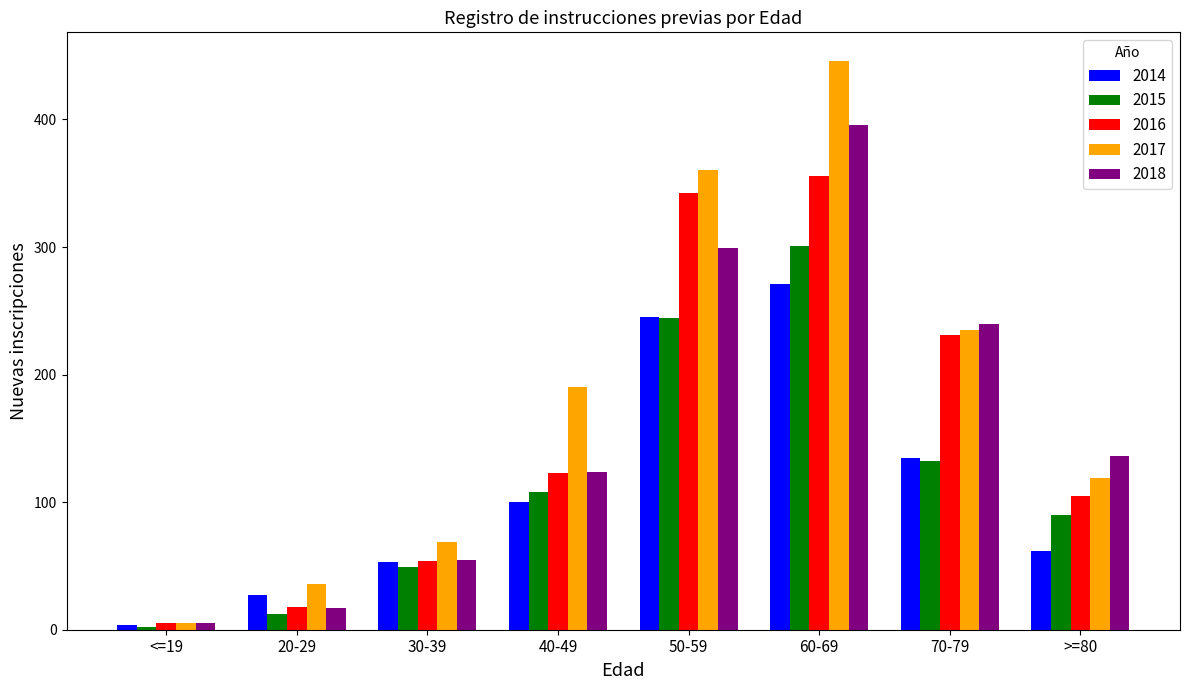

Reading left to right, what are all the values shown in this chart?

2014: 4	27	53	100	245	271	135	62
2015: 2	12	49	108	244	301	132	90
2016: 5	18	54	123	342	356	231	105
2017: 5	36	69	190	360	446	235	119
2018: 5	17	55	124	299	396	240	136